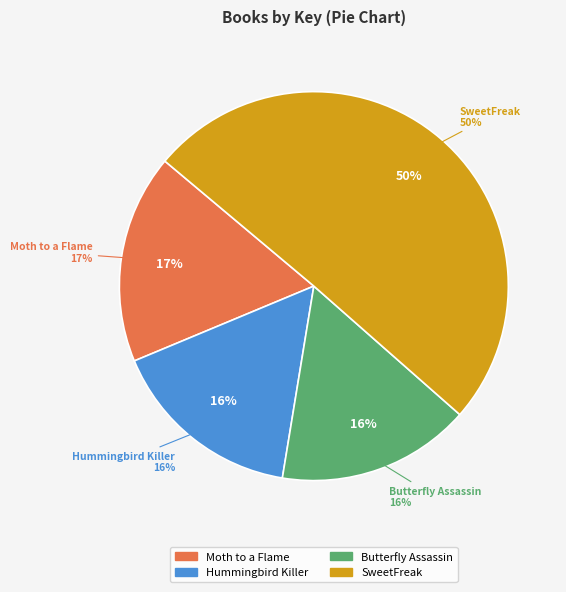

Does SweetFreak represent more than half of the total?

Yes